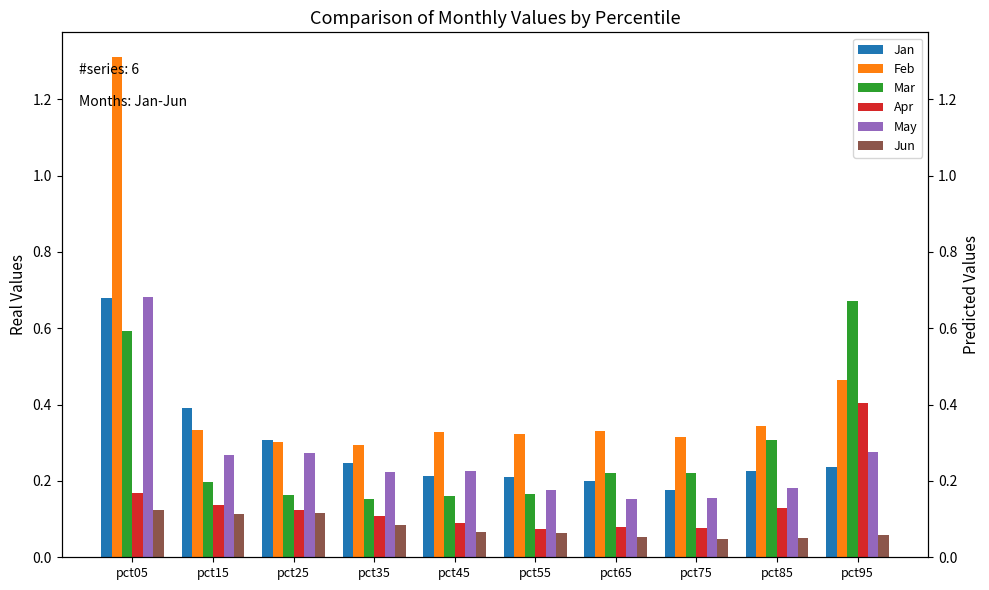

What is the average value of the Jan series?

0.3